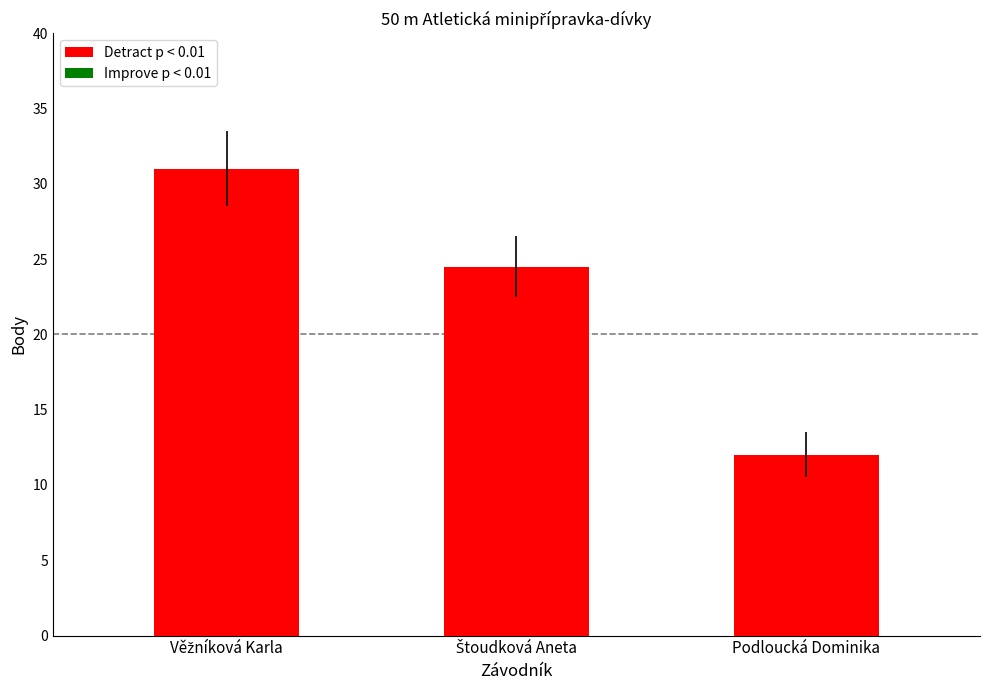

What is the difference between the second highest and minimum values?

12.5